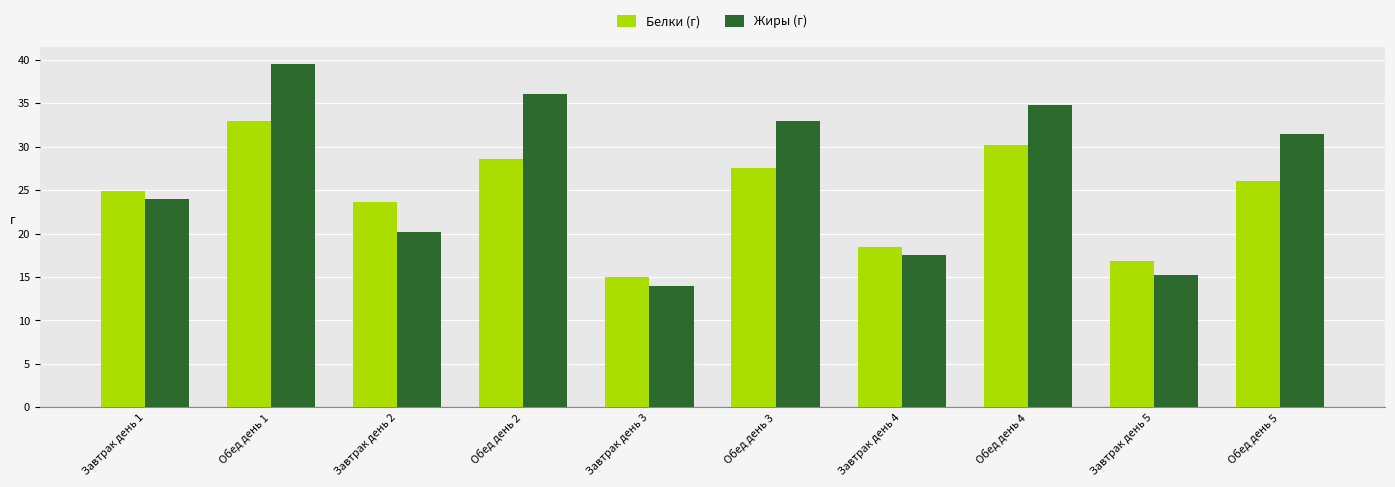

Read the Жиры (г) value at Завтрак день 5.

15.2